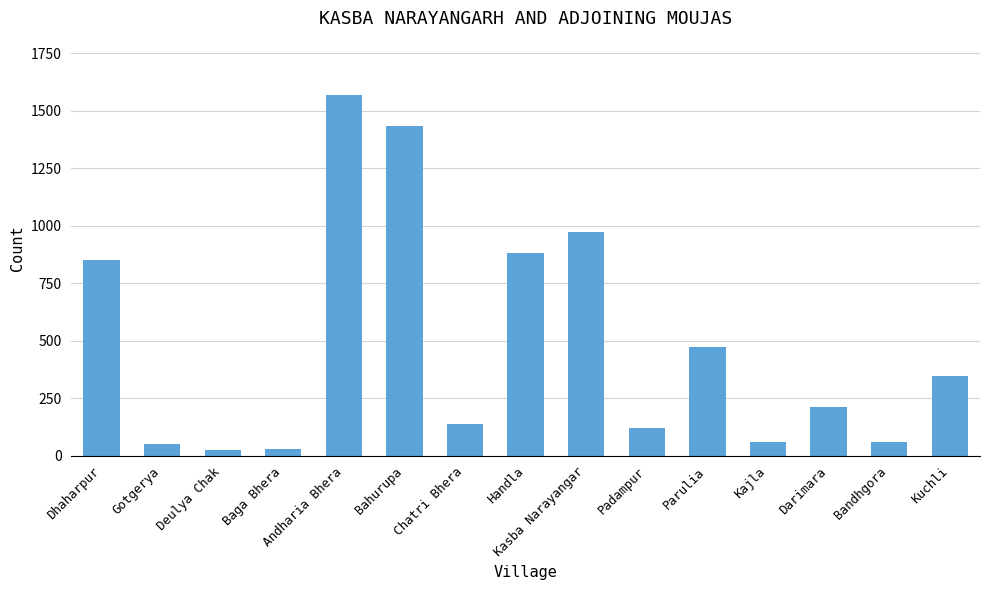

Count the number of categories in the chart.

15